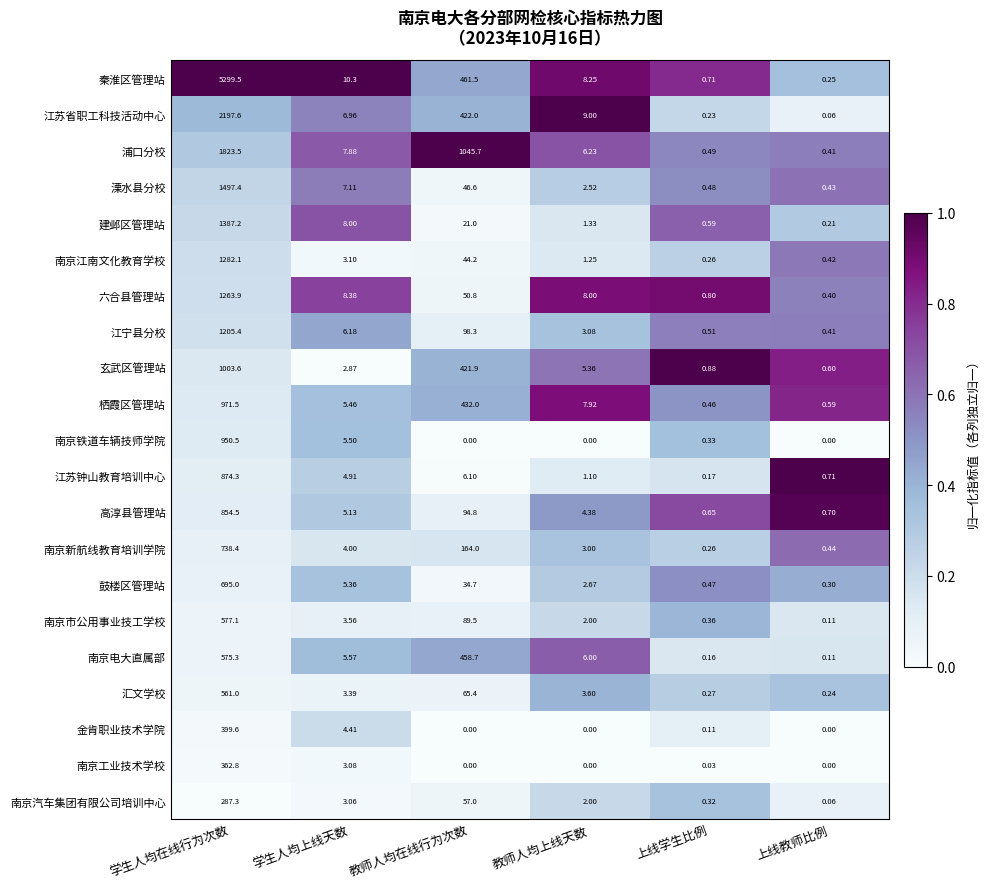

Between 学生人均上线天数 and 教师人均上线天数, which series saw the biggest shift?

建邺区管理站